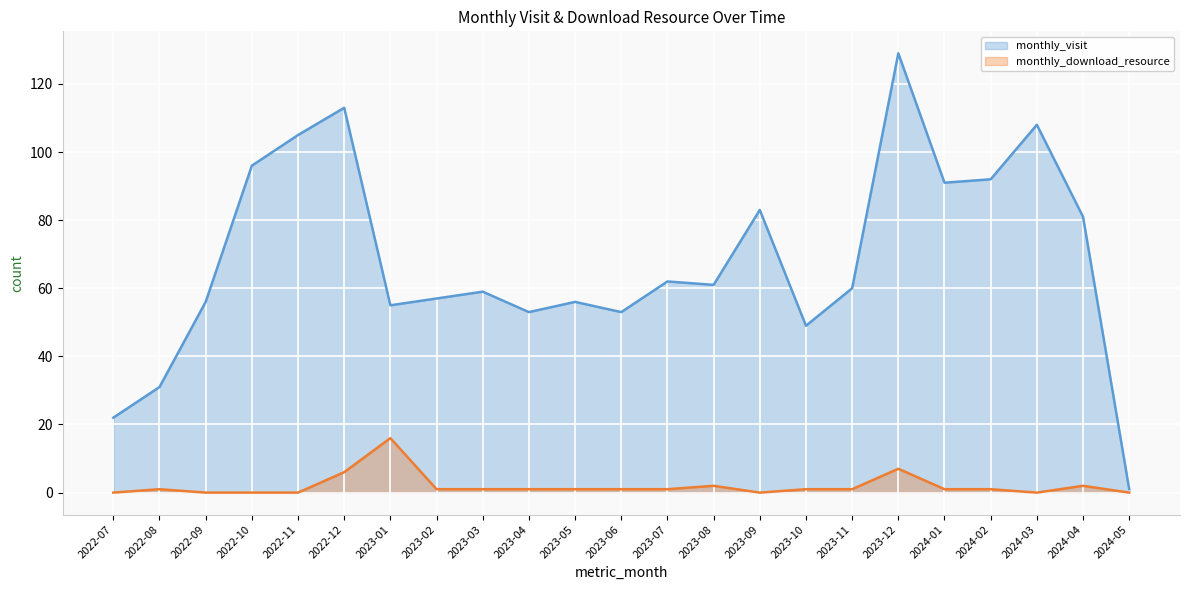

List the labels in order of monthly_visit value, smallest first.

2024-05, 2022-07, 2022-08, 2023-10, 2023-04, 2023-06, 2023-01, 2022-09, 2023-05, 2023-02, 2023-03, 2023-11, 2023-08, 2023-07, 2024-04, 2023-09, 2024-01, 2024-02, 2022-10, 2022-11, 2024-03, 2022-12, 2023-12